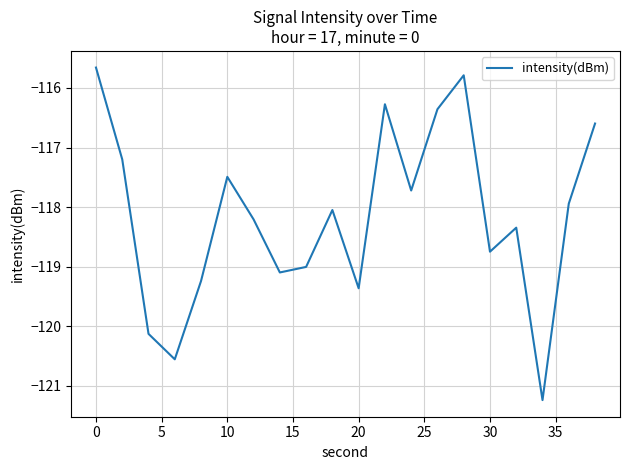

What is the minimum value shown in the chart?

-121.2